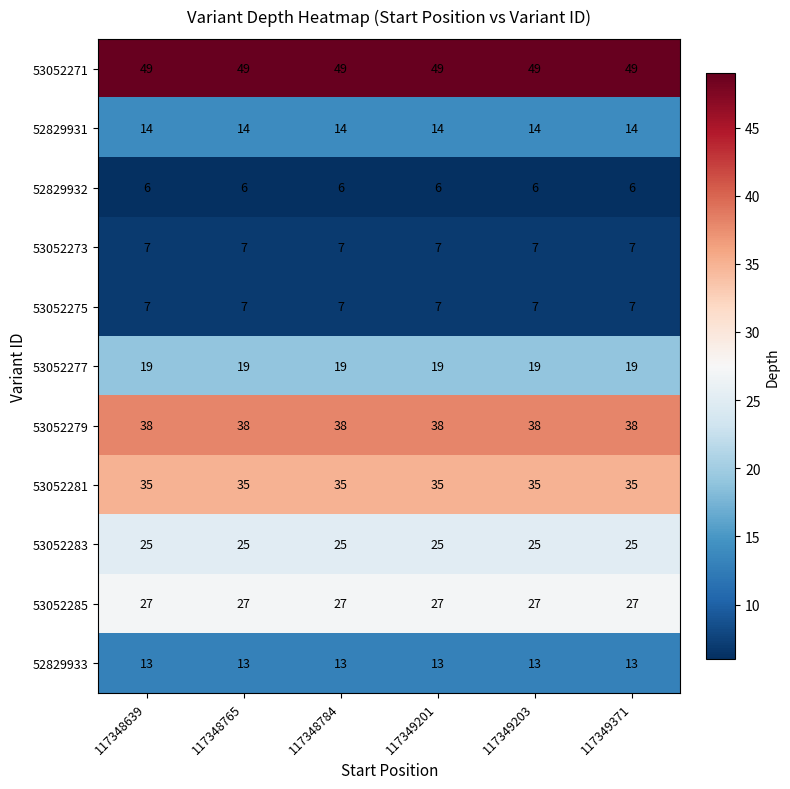

What is the minimum value shown in the chart?

6